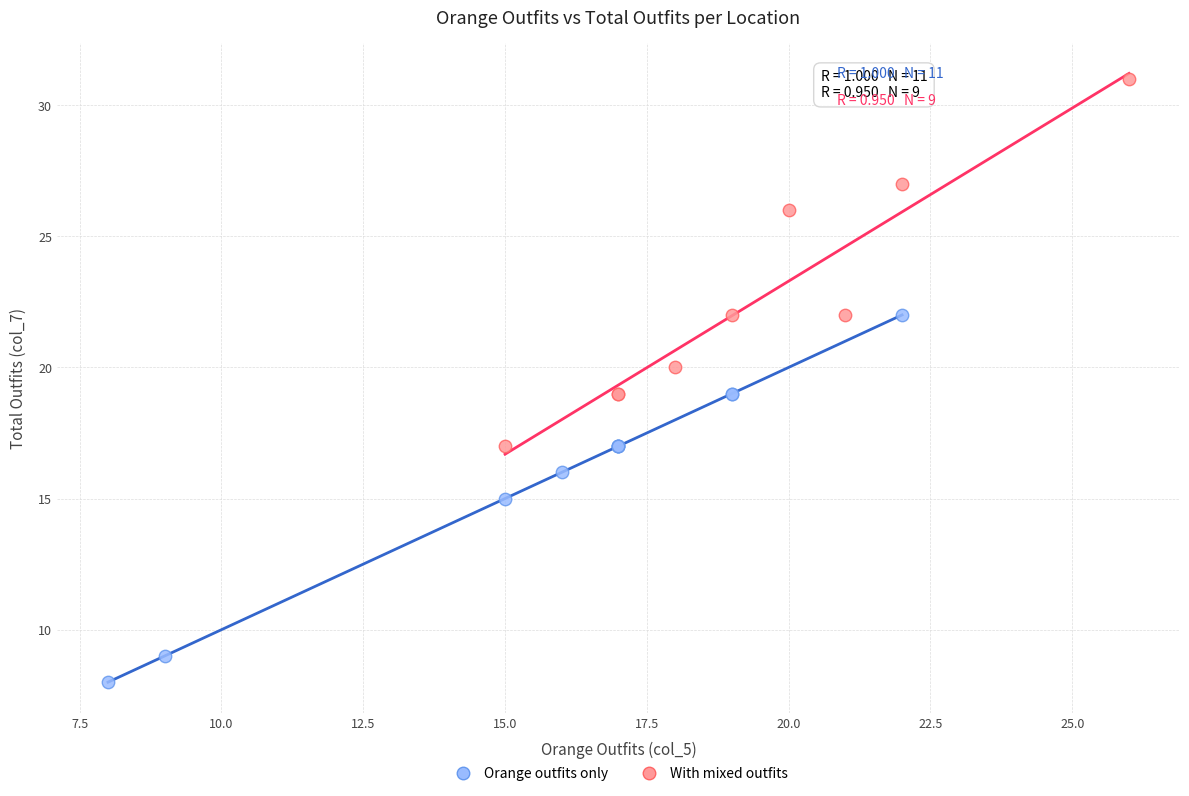

Which series reaches the maximum Y coordinate?

With mixed outfits